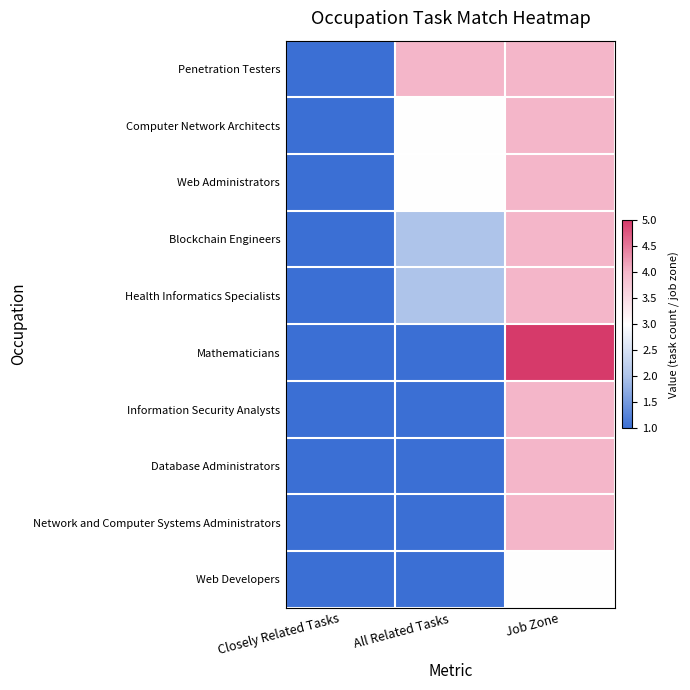

Which series has the largest range (max minus min)?

Mathematicians